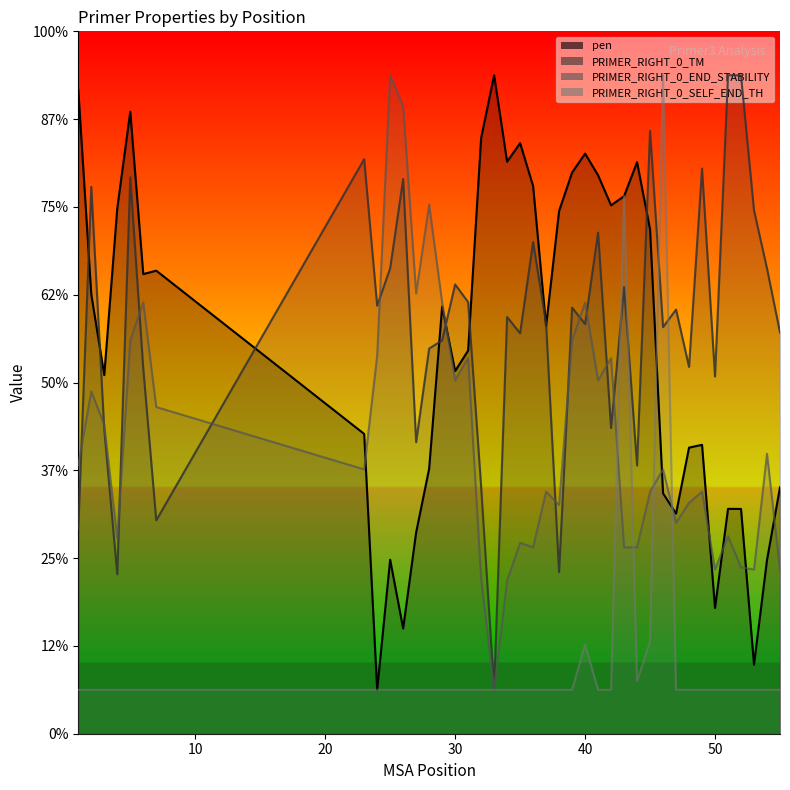

At which label is PRIMER_RIGHT_0_END_STABILITY closest to 4?

30